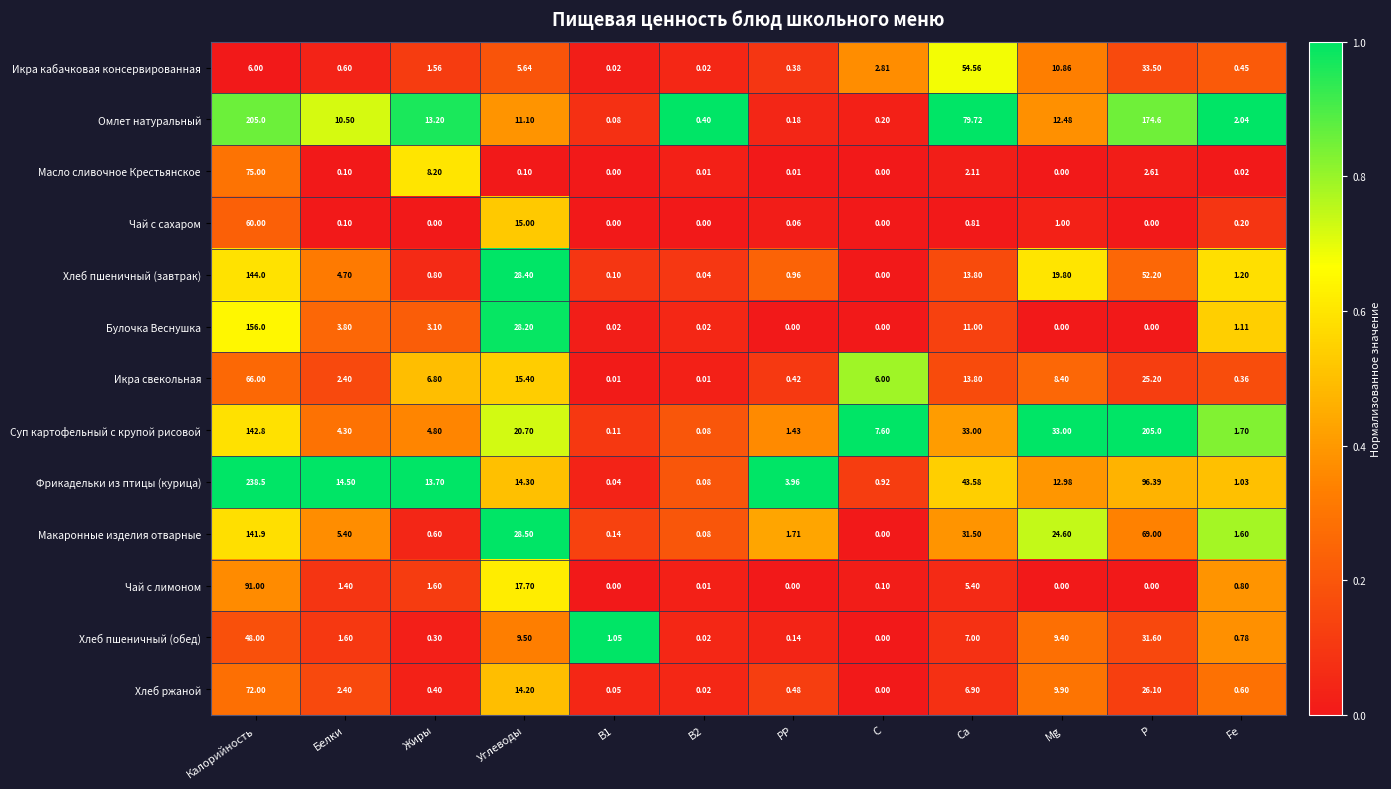

Count the number of categories in the chart.

12